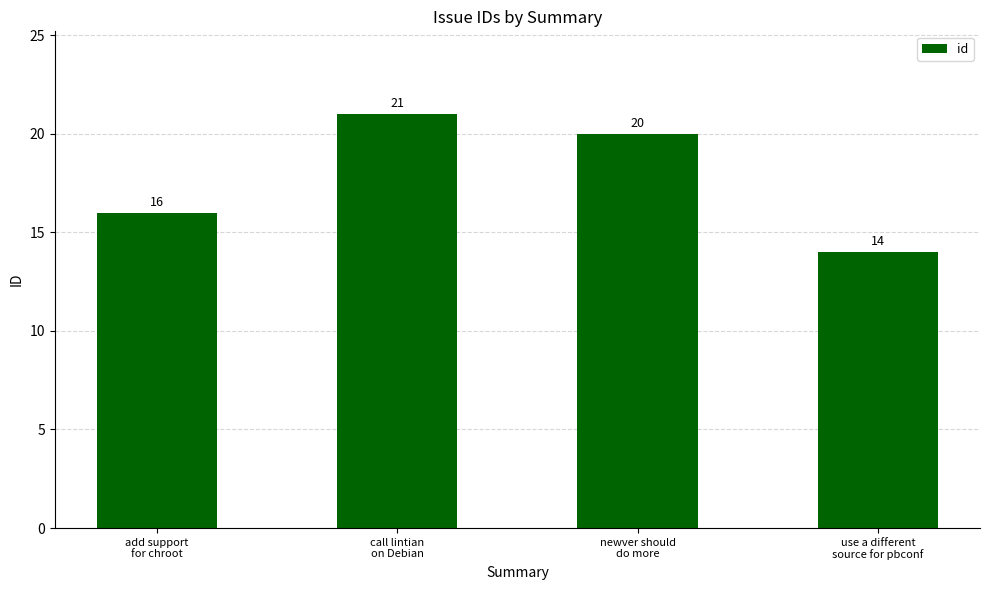

What is the smallest value displayed?

14